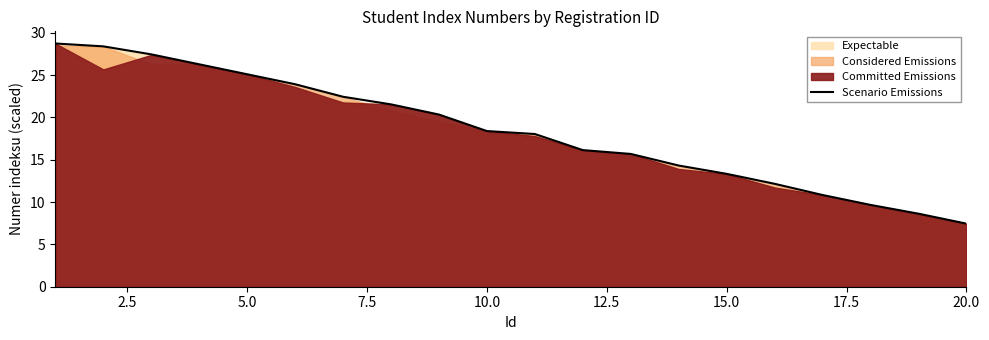

Reading left to right, what are all the values shown in this chart?

28.7	28.4	27.5	26.3	25.1	23.9	22.4	21.5	20.3	18.4	18.0	16.1	15.7	14.3	13.3	12.2	10.8	9.7	8.6	7.5